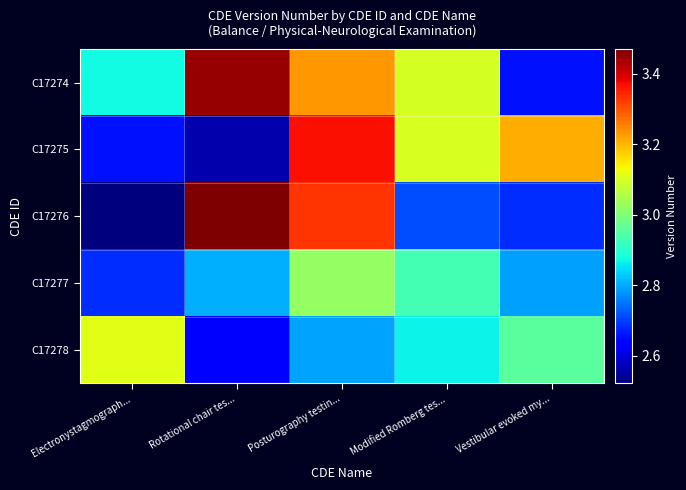

At Rotational chair tes..., list the series in order from largest to smallest.

C17276, C17274, C17277, C17278, C17275